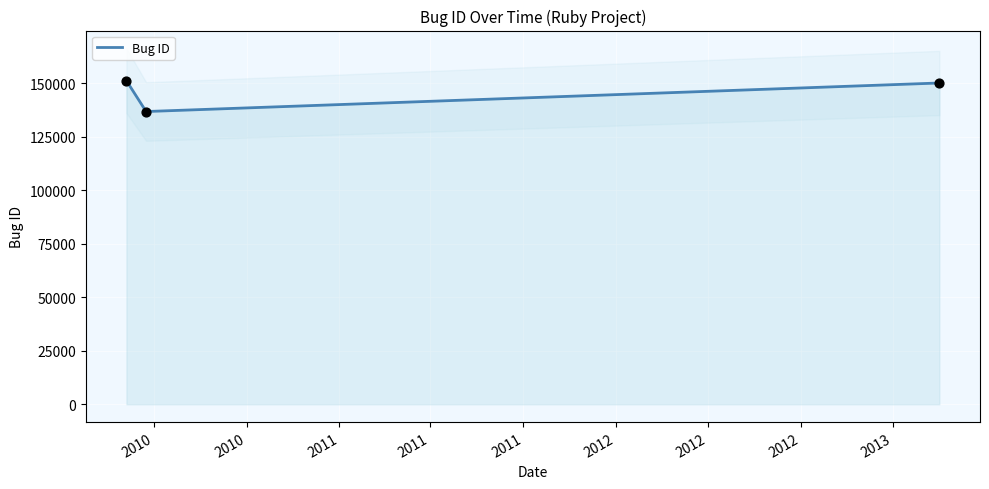

Approximately how many times larger is the value at 2010 compared to 2011?

1.0